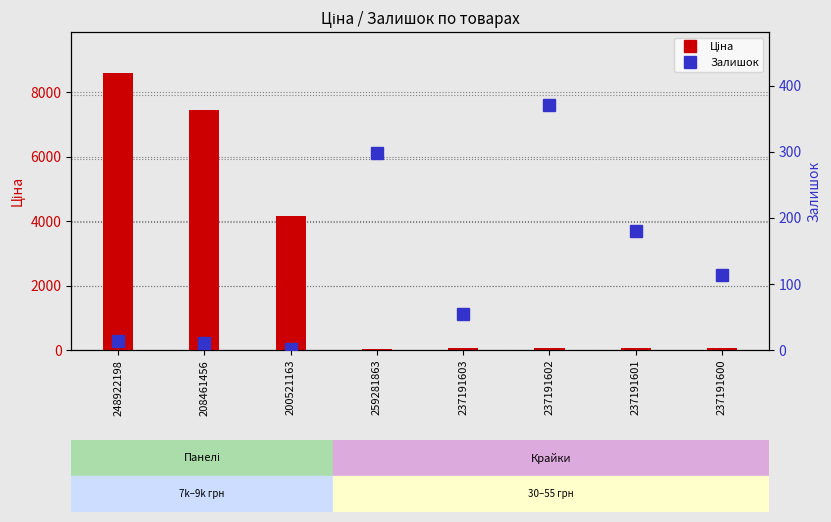

What is the label of the 7th bar from the left?

237191601